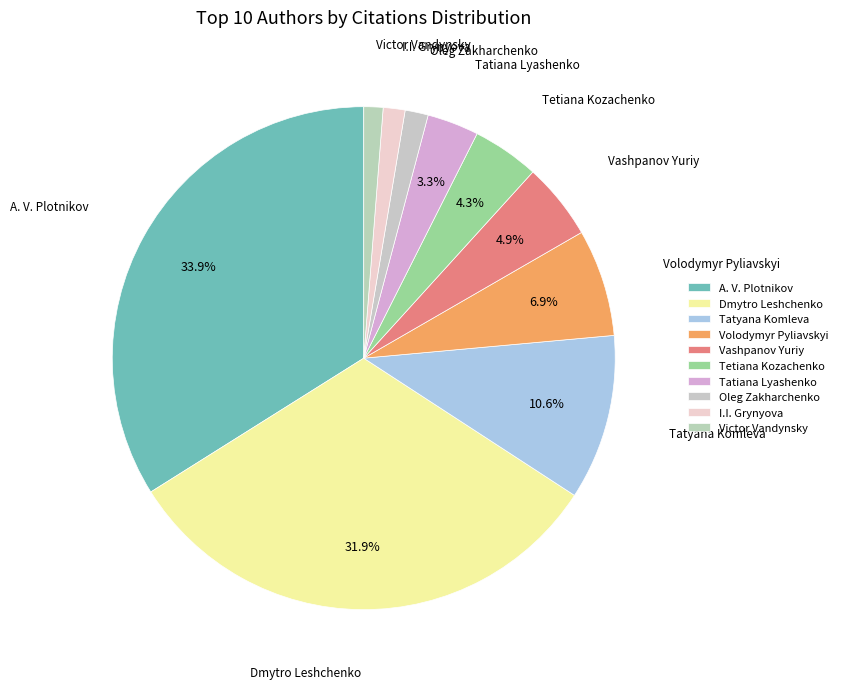

To the nearest percent, what is the difference between the largest and smallest slice percentages?

33%